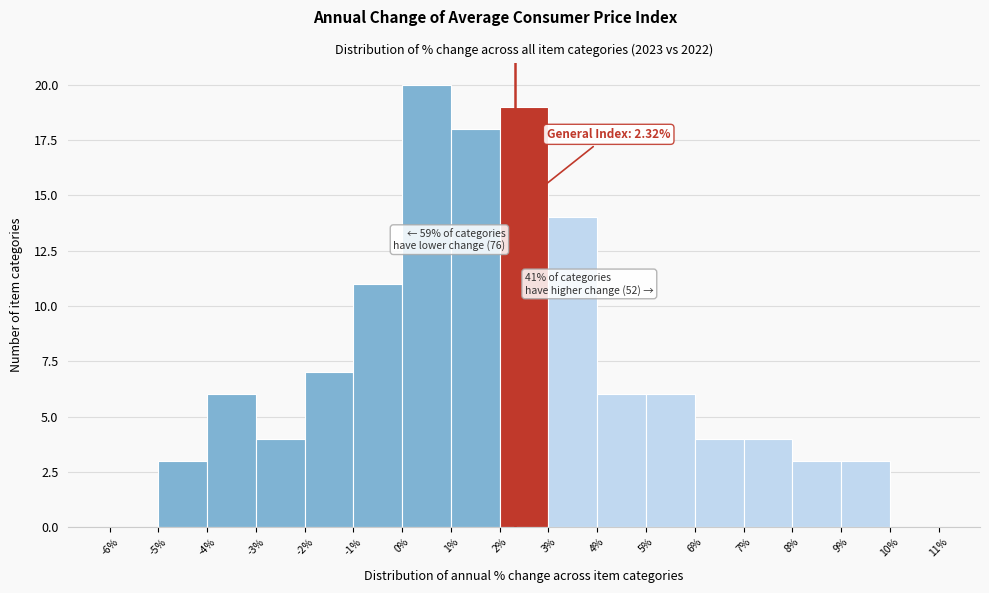

Over which range of the x-axis is the bar tallest?

0% to 1%